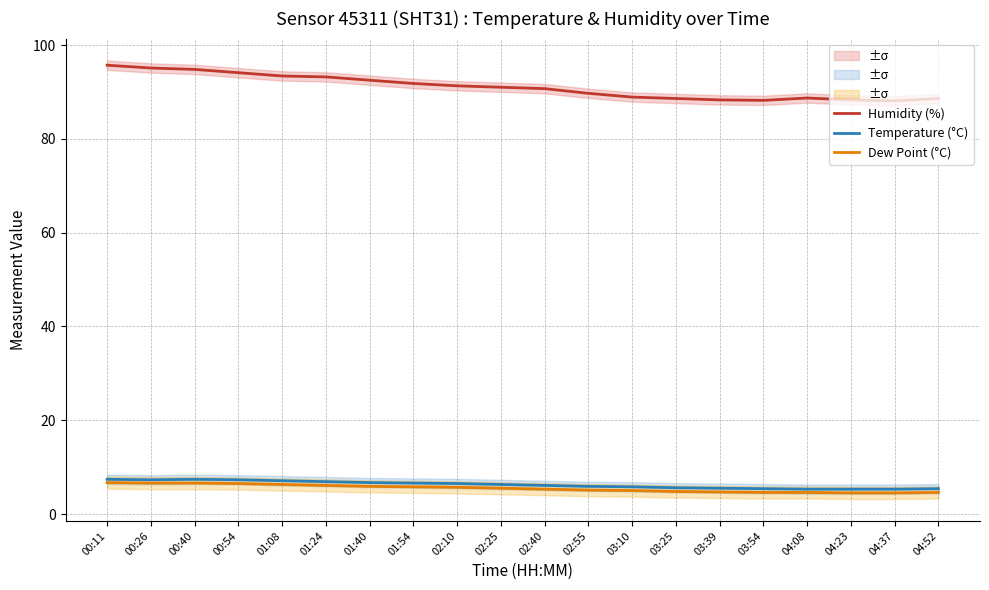

Reading right to left, extract all data points from this chart.

Humidity (%): 04:52=88.6	04:37=88.1	04:23=88.3	04:08=88.7	03:54=88.2	03:39=88.3	03:25=88.6	03:10=88.9	02:55=89.7	02:40=90.7	02:25=91.0	02:10=91.3	01:54=91.8	01:40=92.5	01:24=93.2	01:08=93.4	00:54=94.1	00:40=94.8	00:26=95.1	00:11=95.7
Temperature (°C): 04:52=5.4	04:37=5.3	04:23=5.3	04:08=5.3	03:54=5.4	03:39=5.5	03:25=5.6	03:10=5.8	02:55=5.9	02:40=6.1	02:25=6.3	02:10=6.5	01:54=6.6	01:40=6.7	01:24=6.9	01:08=7.1	00:54=7.3	00:40=7.4	00:26=7.3	00:11=7.4
Dew Point (°C): 04:52=4.6	04:37=4.5	04:23=4.5	04:08=4.6	03:54=4.6	03:39=4.7	03:25=4.8	03:10=5.0	02:55=5.1	02:40=5.3	02:25=5.5	02:10=5.7	01:54=5.8	01:40=5.9	01:24=6.1	01:08=6.3	00:54=6.5	00:40=6.6	00:26=6.6	00:11=6.7